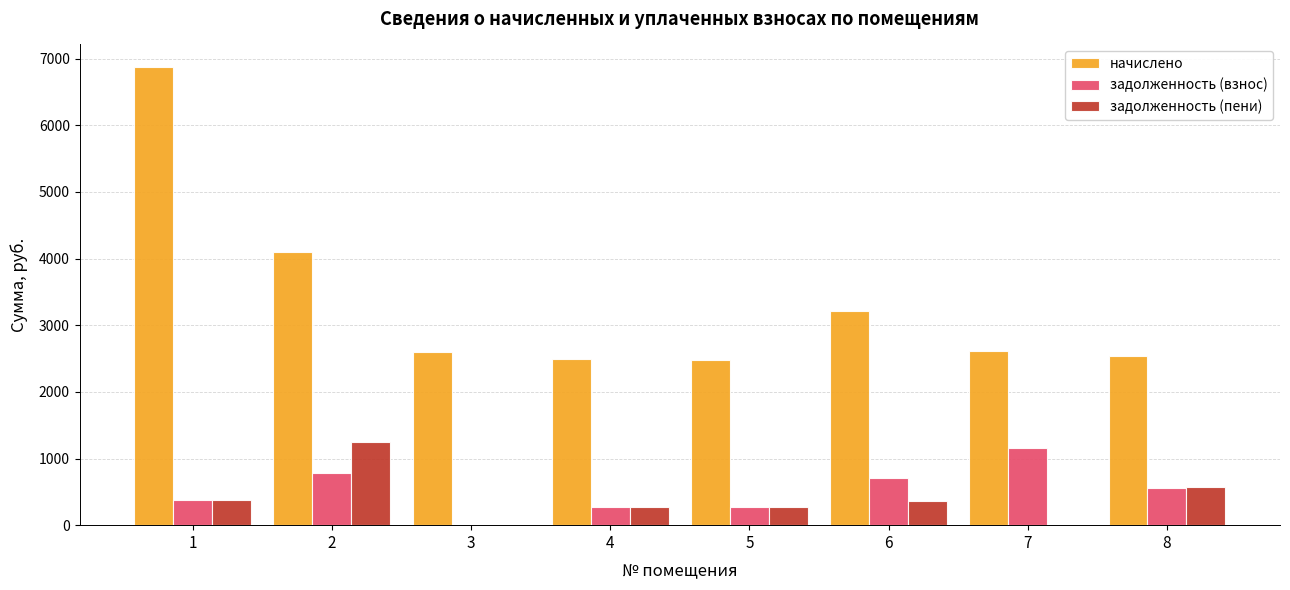

What is the total value across all series at 1?

7611.0